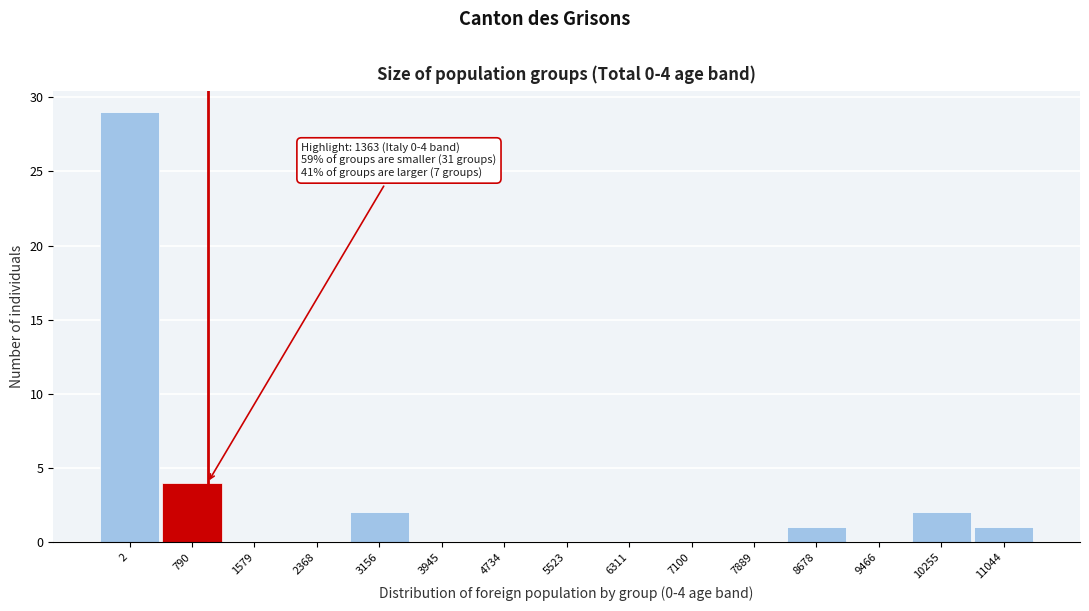

Reading left to right, transcribe all the data shown in this chart.

2=29	790=4	1579=0	2368=0	3156=2	3945=0	4734=0	5523=0	6311=0	7100=0	7889=0	8678=1	9466=0	10255=2	11044=1